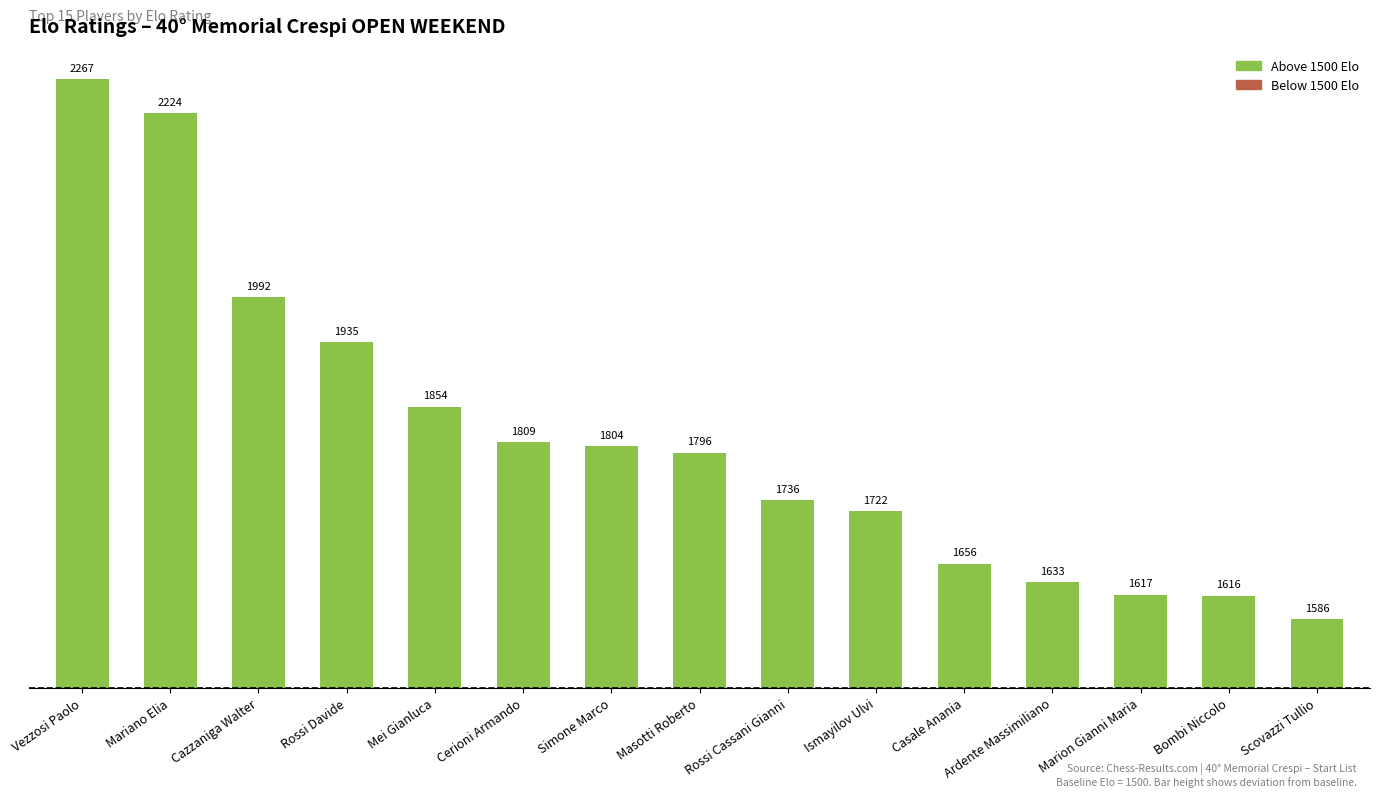

List the labels in order of value, largest first.

Vezzosi Paolo, Mariano Elia, Cazzaniga Walter, Rossi Davide, Mei Gianluca, Cerioni Armando, Simone Marco, Masotti Roberto, Rossi Cassani Gianni, Ismayilov Ulvi, Casale Anania, Ardente Massimiliano, Marion Gianni Maria, Bombi Niccolo, Scovazzi Tullio